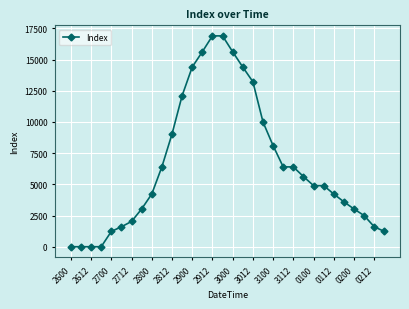

What is the value of the 14th point from the left?

15625